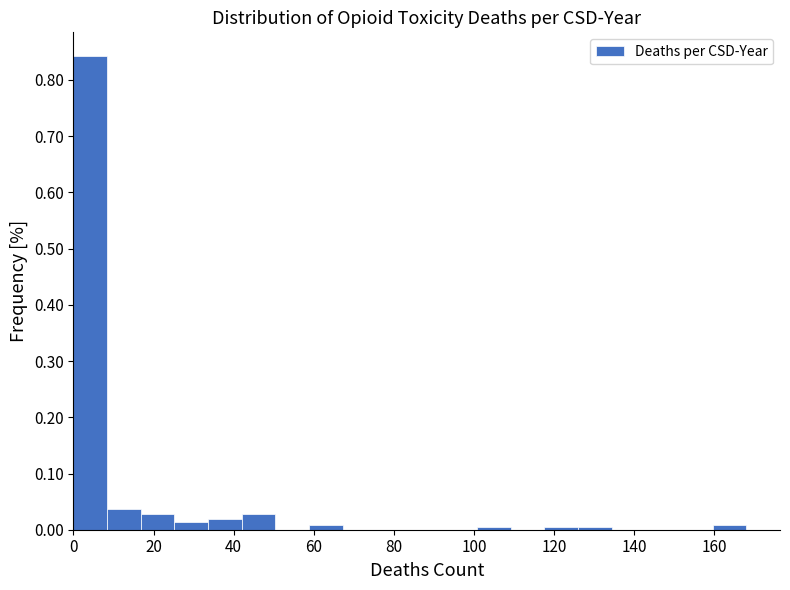

Reading left to right, transcribe this chart: for each bar, give the range it covers on the x-axis and its height. Neither the bar edges nor the heights are printed on the chart, so give them approximately, as read against the axes.

0.0 to 8.4: 0.84
8.4 to 16.8: 0.04
16.8 to 25.2: 0.03
25.2 to 33.6: 0.01
33.6 to 42.0: 0.02
42.0 to 50.4: 0.03
50.4 to 58.8: 0
58.8 to 67.2: under 0.01
67.2 to 75.6: 0
75.6 to 84.0: 0
84.0 to 92.4: 0
92.4 to 100.8: 0
100.8 to 109.2: under 0.01
109.2 to 117.6: 0
117.6 to 126.0: under 0.01
126.0 to 134.4: under 0.01
134.4 to 142.8: 0
142.8 to 151.2: 0
151.2 to 159.6: 0
159.6 to 168.0: under 0.01